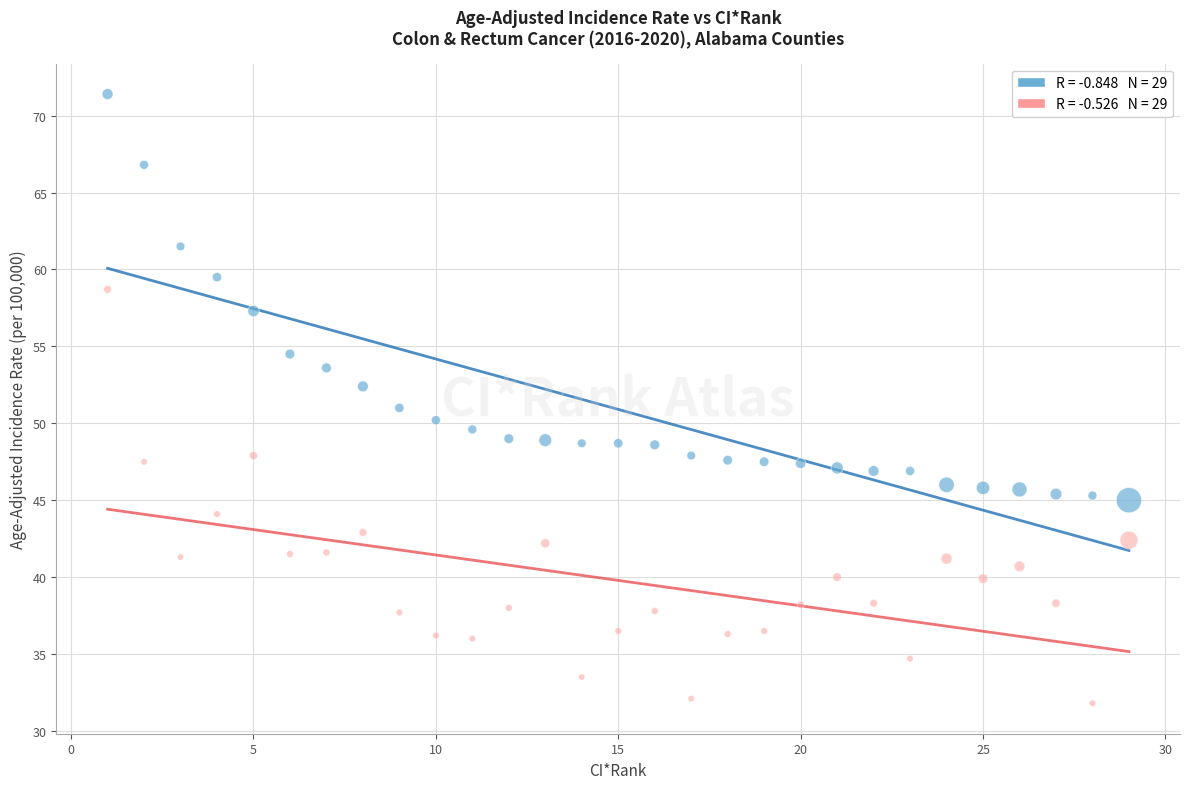

Across all data points, what is the range of Y values (max minus min)?

39.6